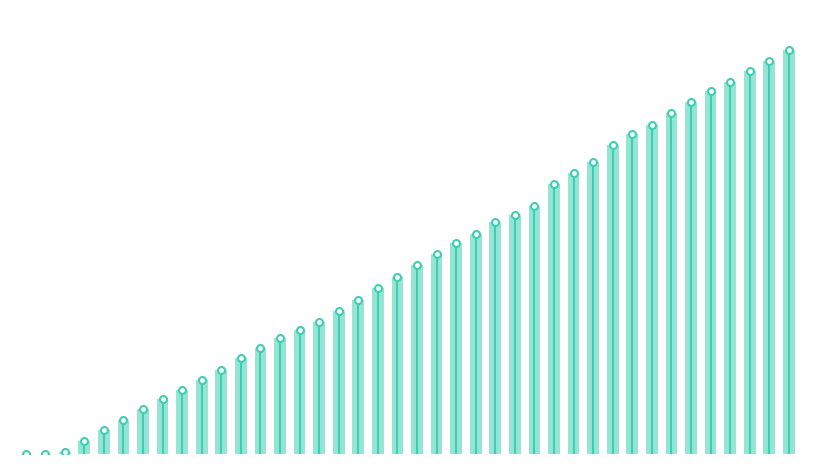

Which has a higher value, 29 or 36?

36